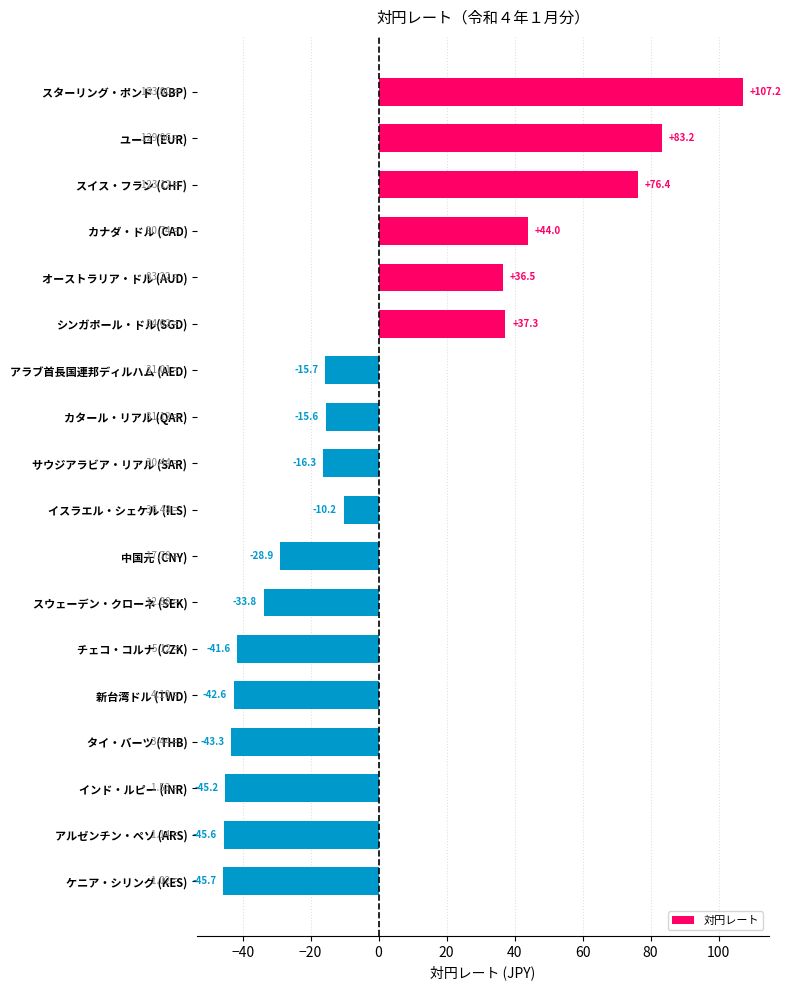

How many bars are there in total?

18